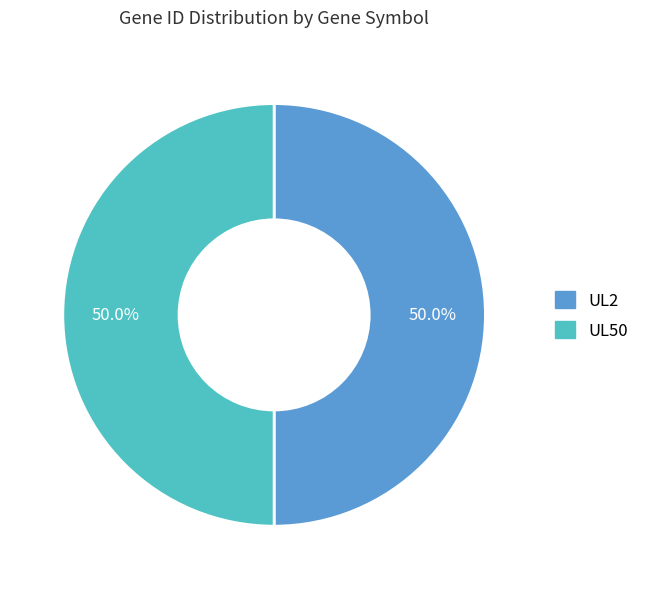

To the nearest percent, what percentage of the pie is UL50?

50%